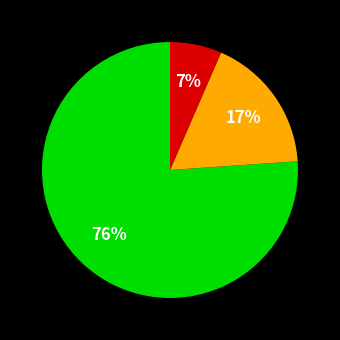

Is there a majority slice in this chart?

Yes